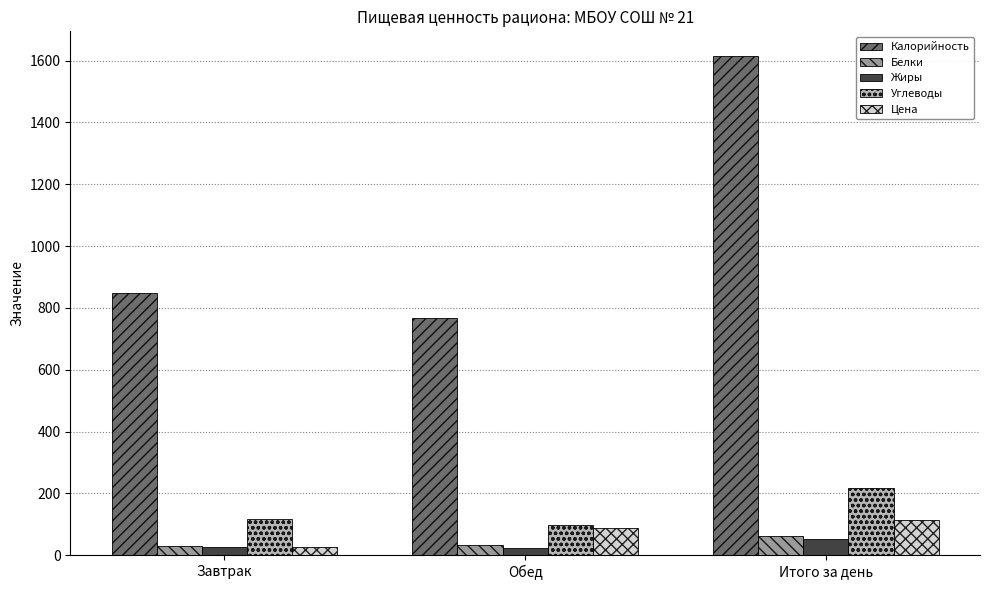

List the labels in order of Калорийность value, largest first.

Итого за день, Завтрак, Обед